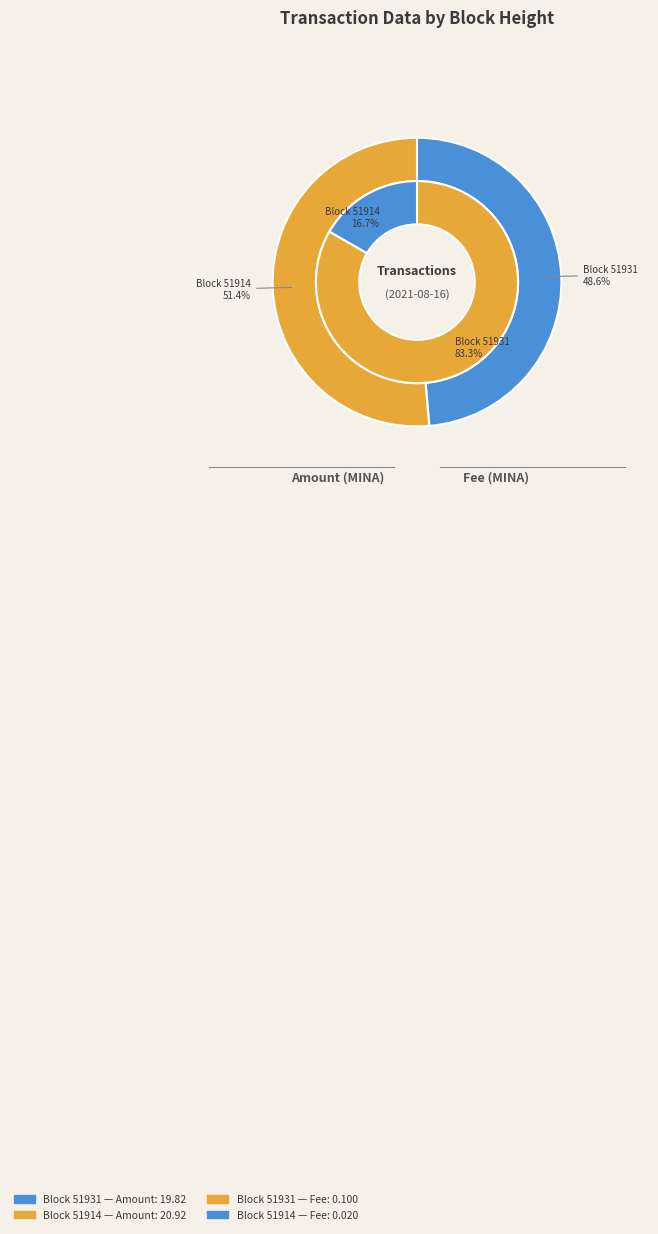

How many slices are in this pie chart?

2